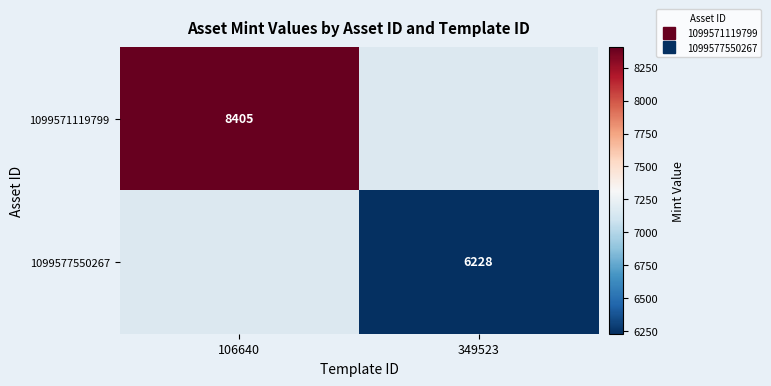

At how many categories does at least one series exceed 7156?

1